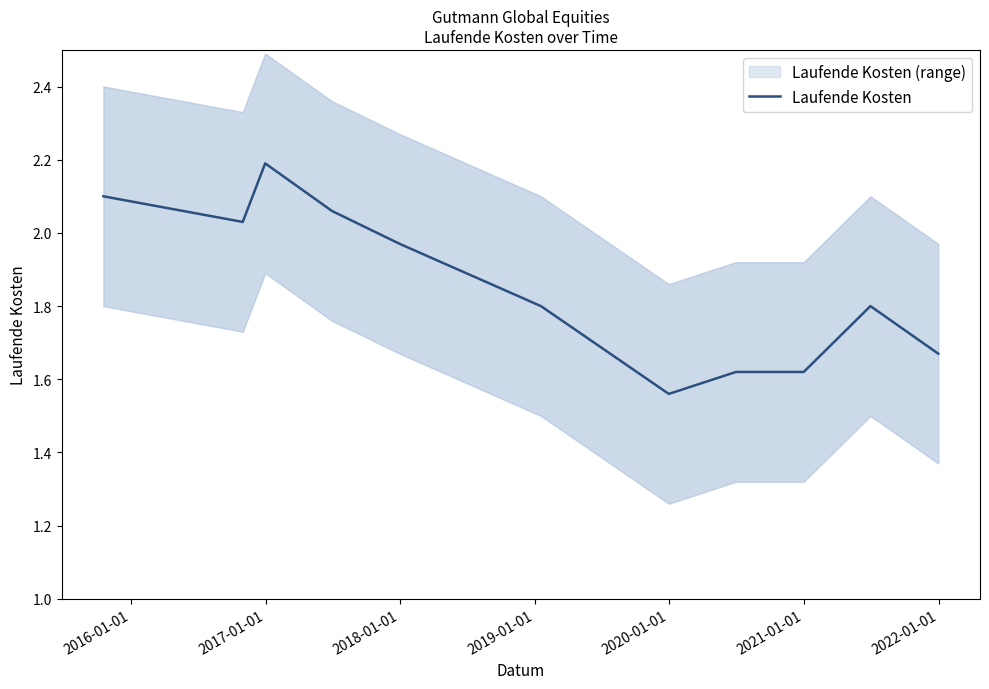

What is the greatest value displayed?

2.2